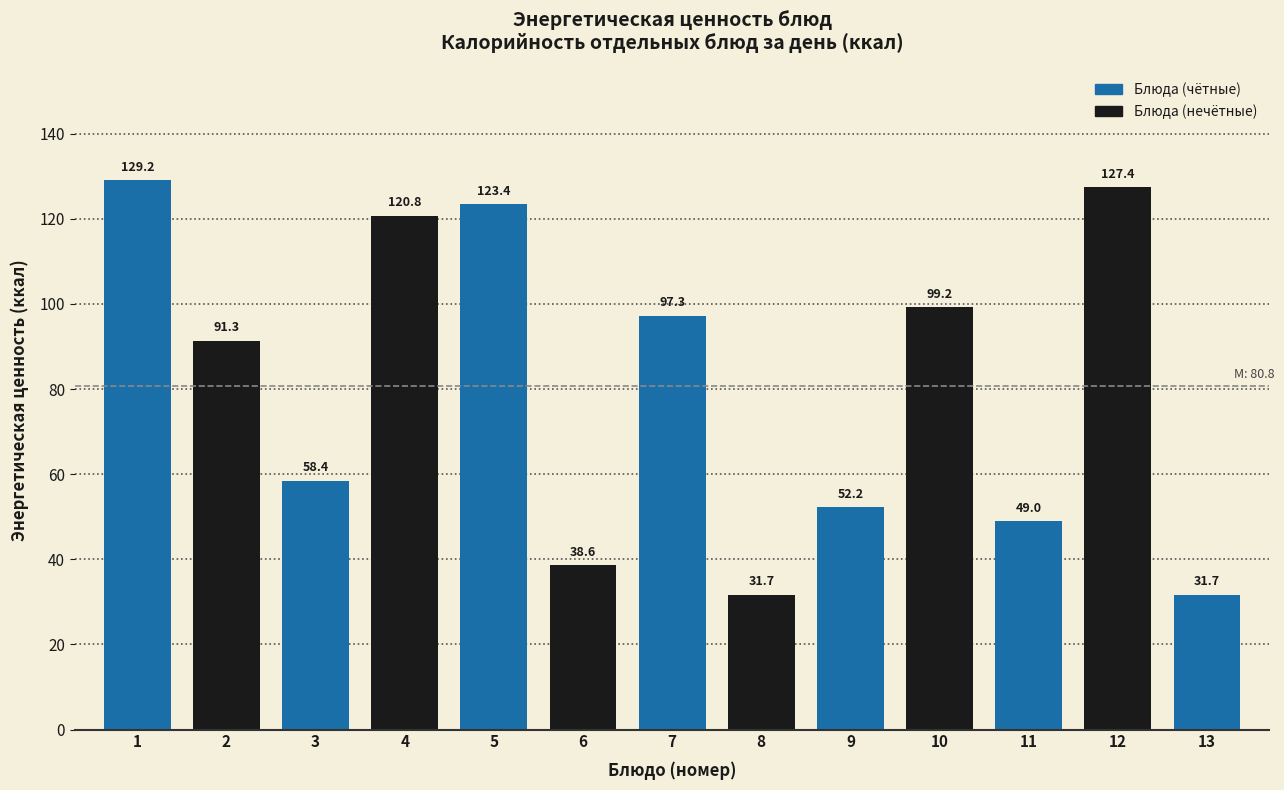

What is the difference between the maximum and minimum values?

97.5